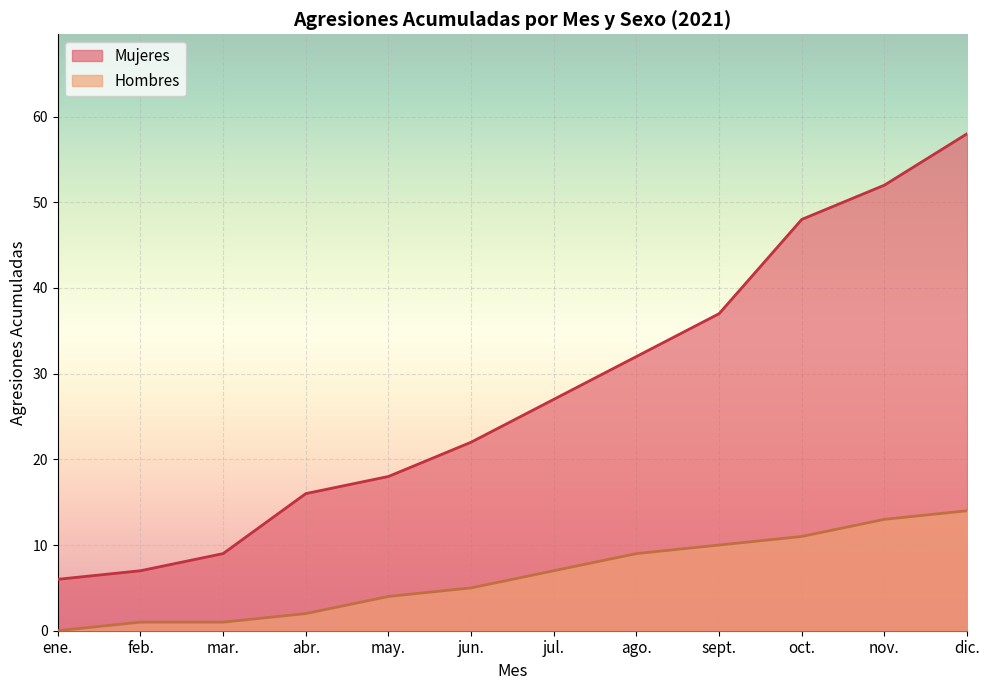

Rank the series by their average value, from highest to lowest.

Mujeres, Hombres